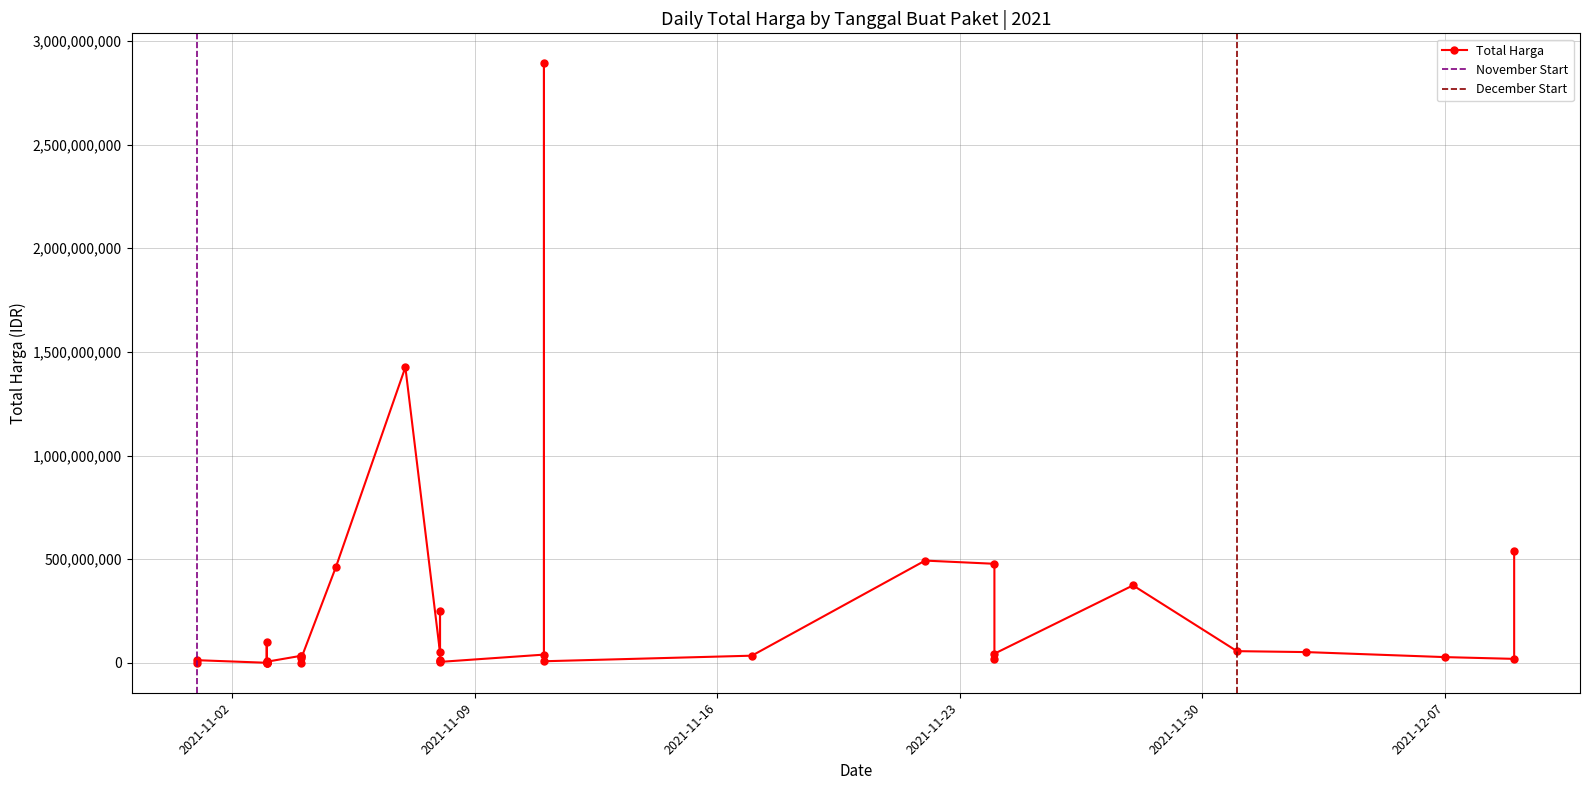

What value does the data have at 2021-12-01?

56152800